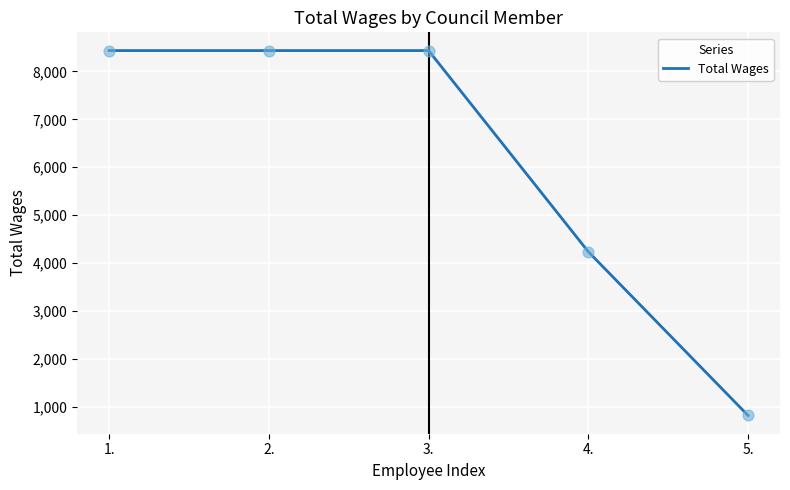

What is the change in value from 4. to 5.?

-3419